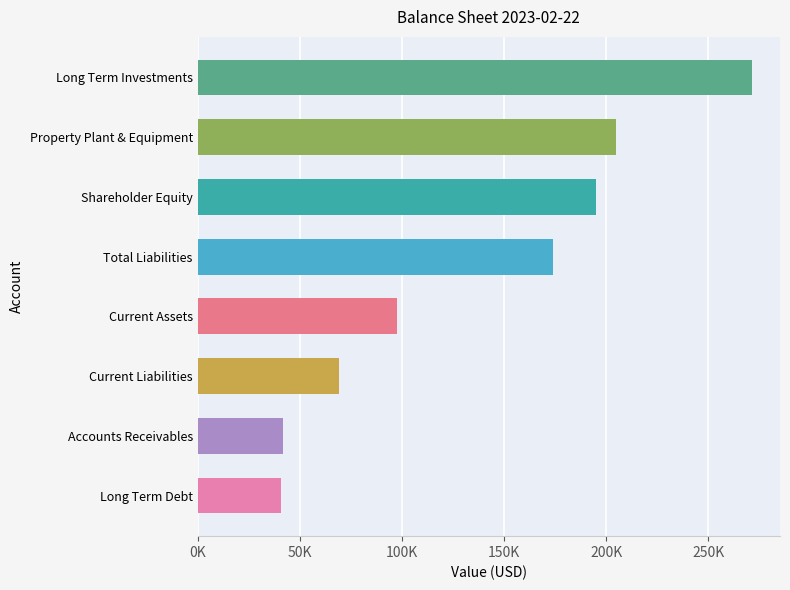

Does the chart contain any negative values?

No